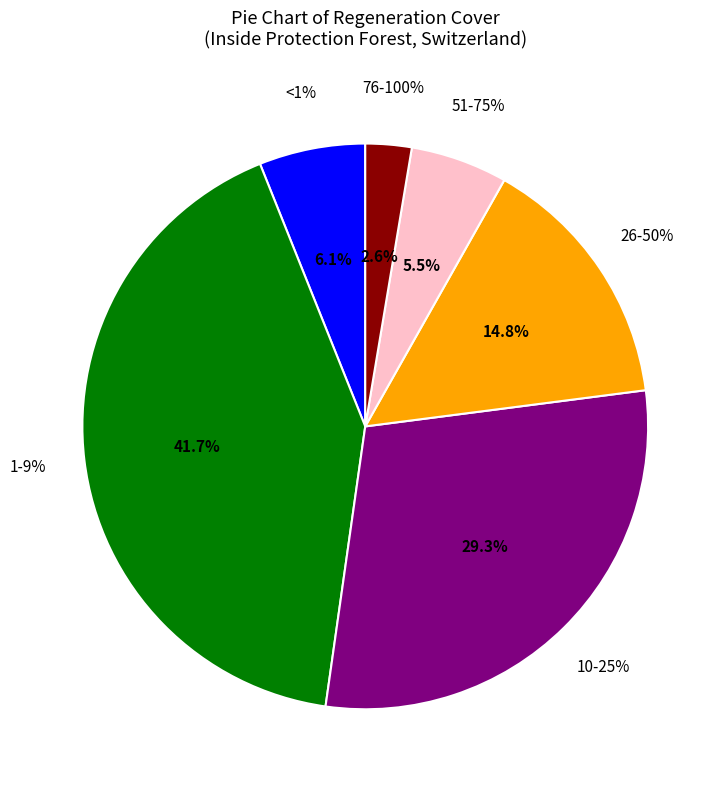

To the nearest percent, what is the difference between the largest and smallest slice percentages?

39%